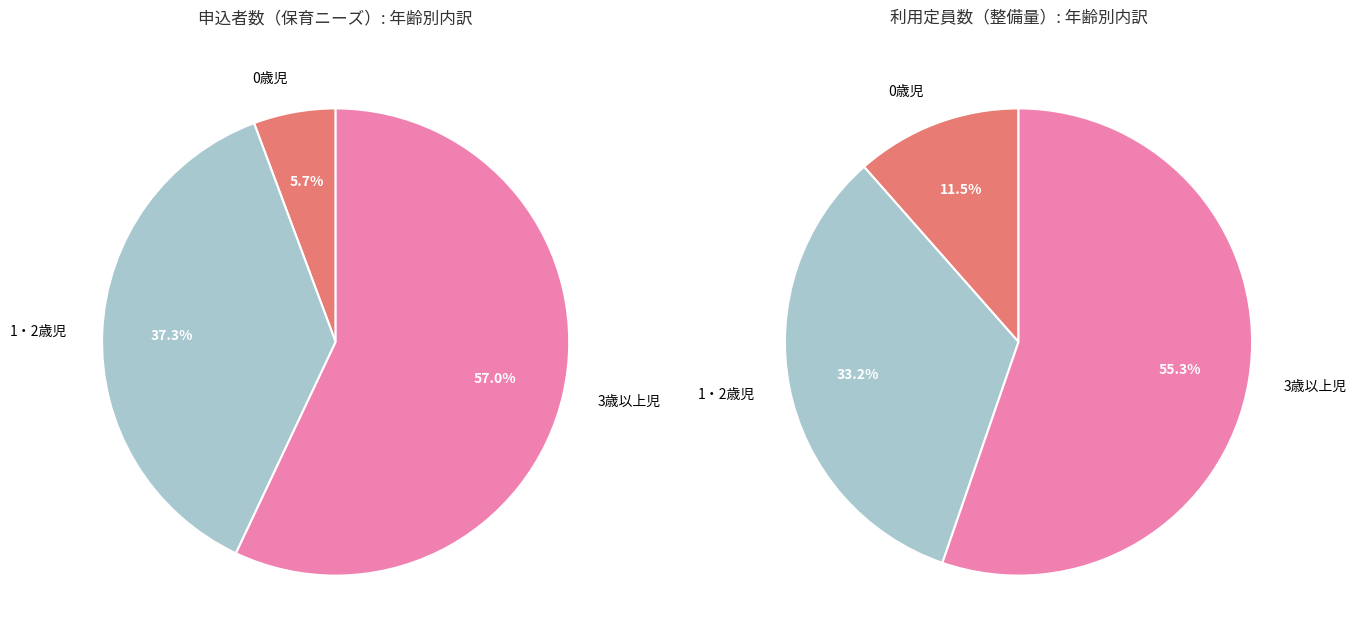

Between 0歳児 and 1・2歳児, which series saw the biggest shift?

申込者数（保育ニーズ）